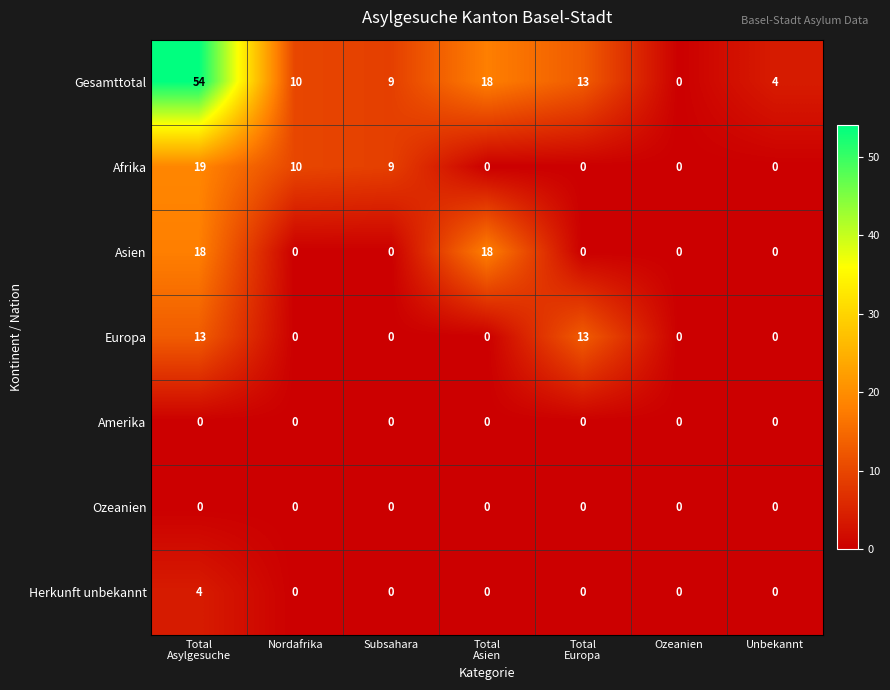

At which category is the sum across all series the highest?

Total
Asylgesuche